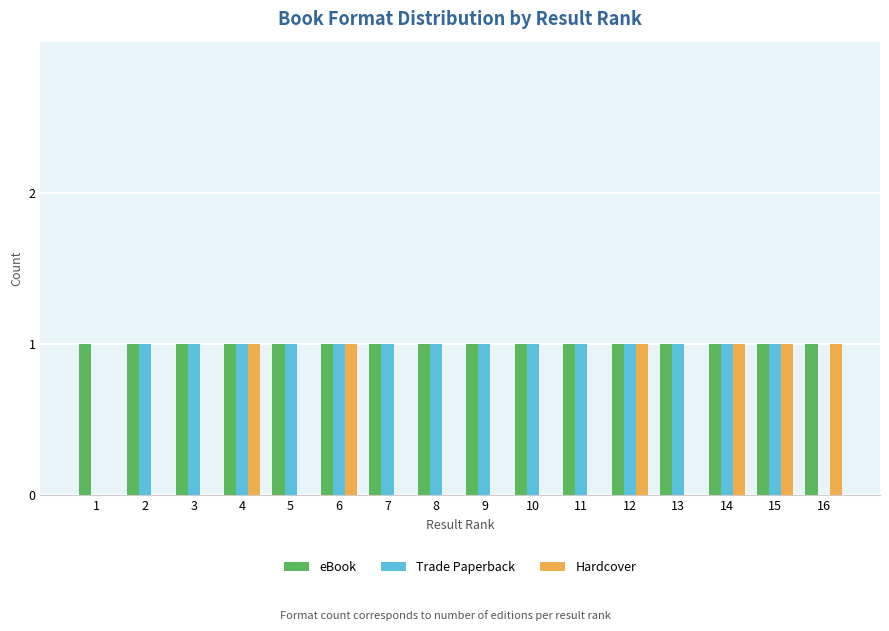

The Trade Paperback series shows 1 at 4. True or false?

True